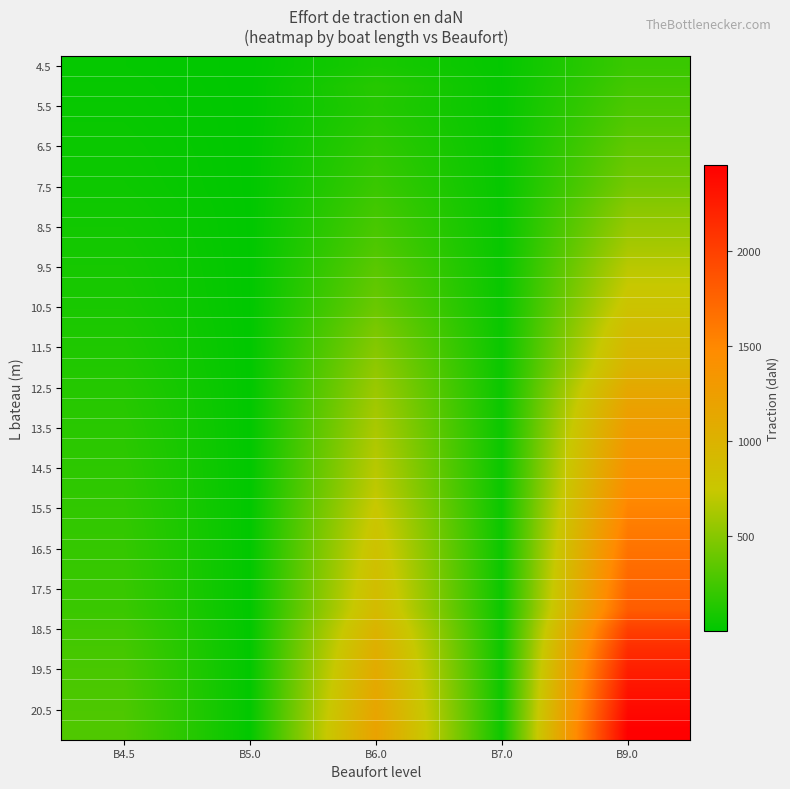

Which has a higher value, B7.0 or B4.5?

B4.5